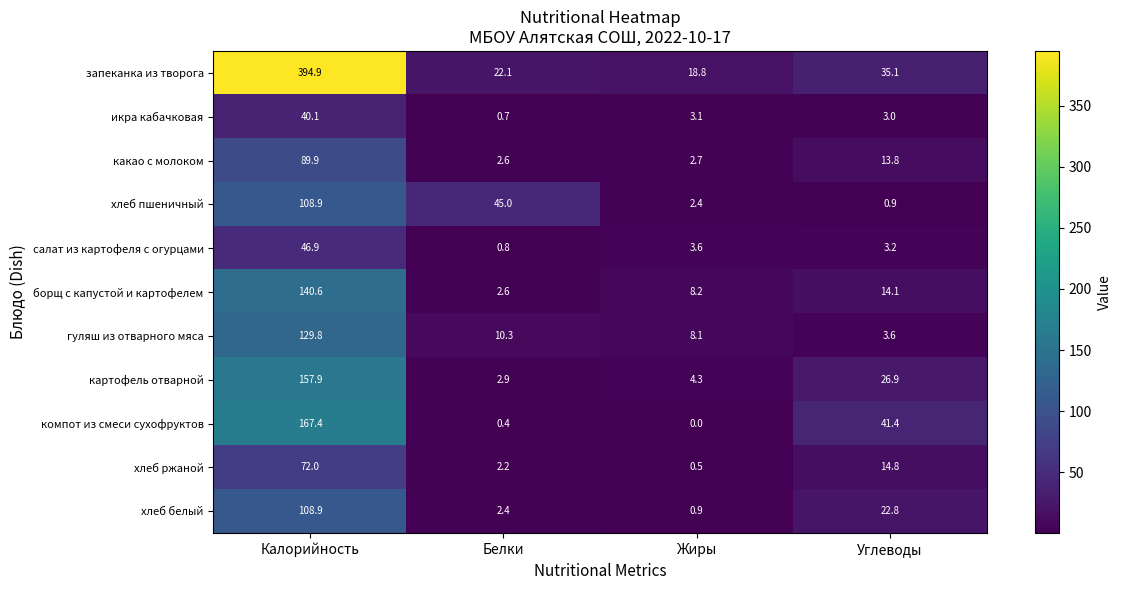

At which label does икра кабачковая reach its minimum?

Белки